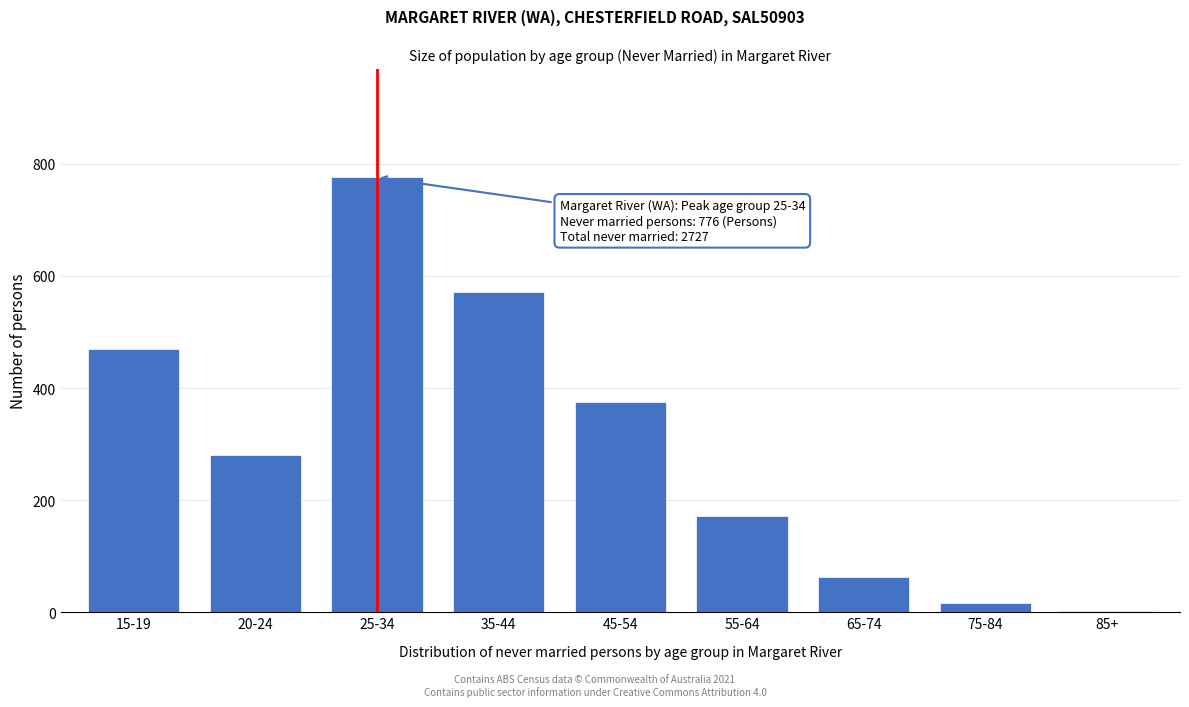

Reading right to left, what are all the values shown in this chart?

3	17	62	172	376	572	776	280	469